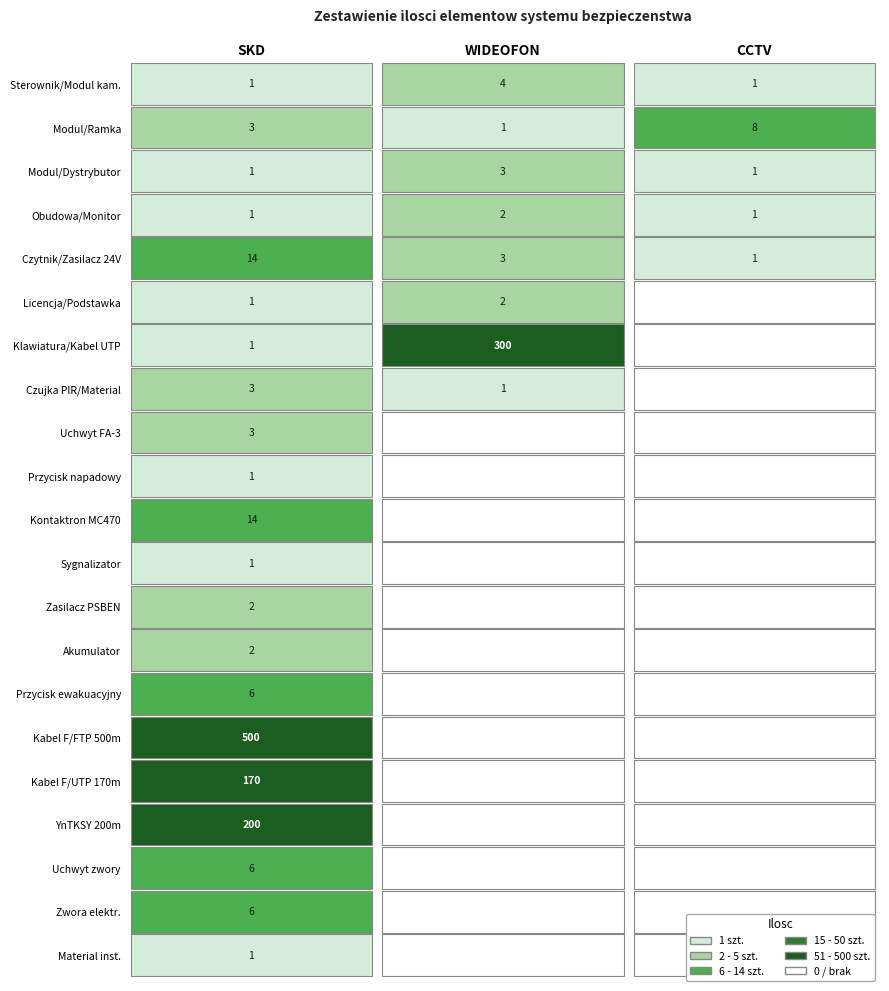

Which series changed the most between 6 and 10?

WIDEOFON